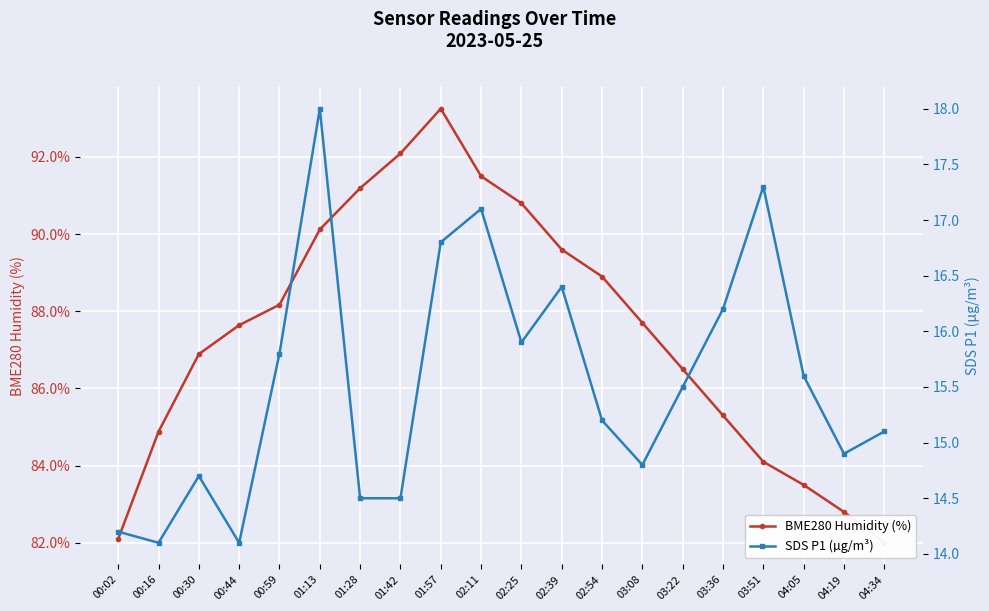

True or false: SDS P1 (µg/m³) has a value of 14.5 at 01:28.

True